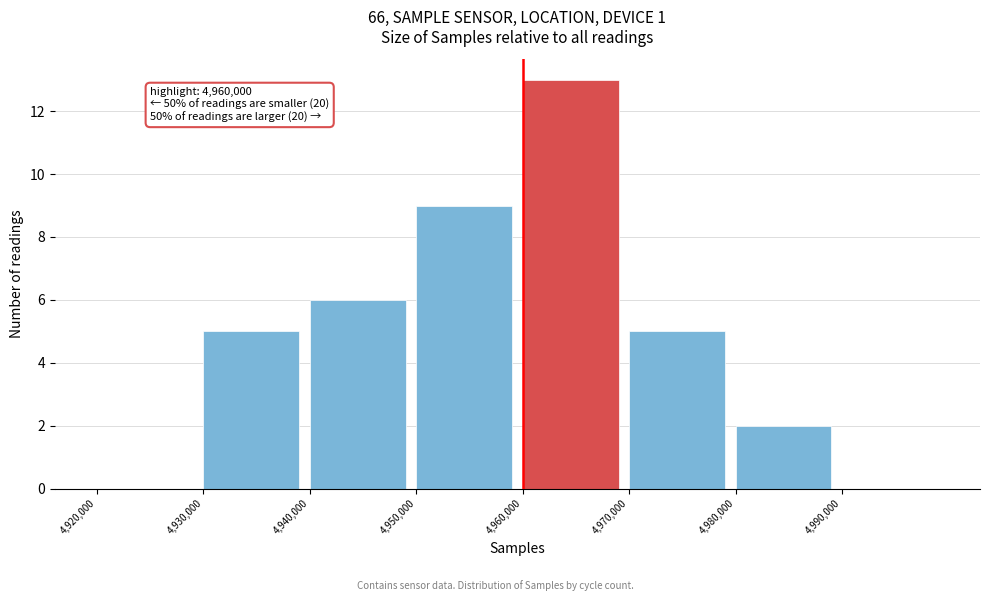

Which range on the x-axis has the tallest bar?

4960000 to 4970000